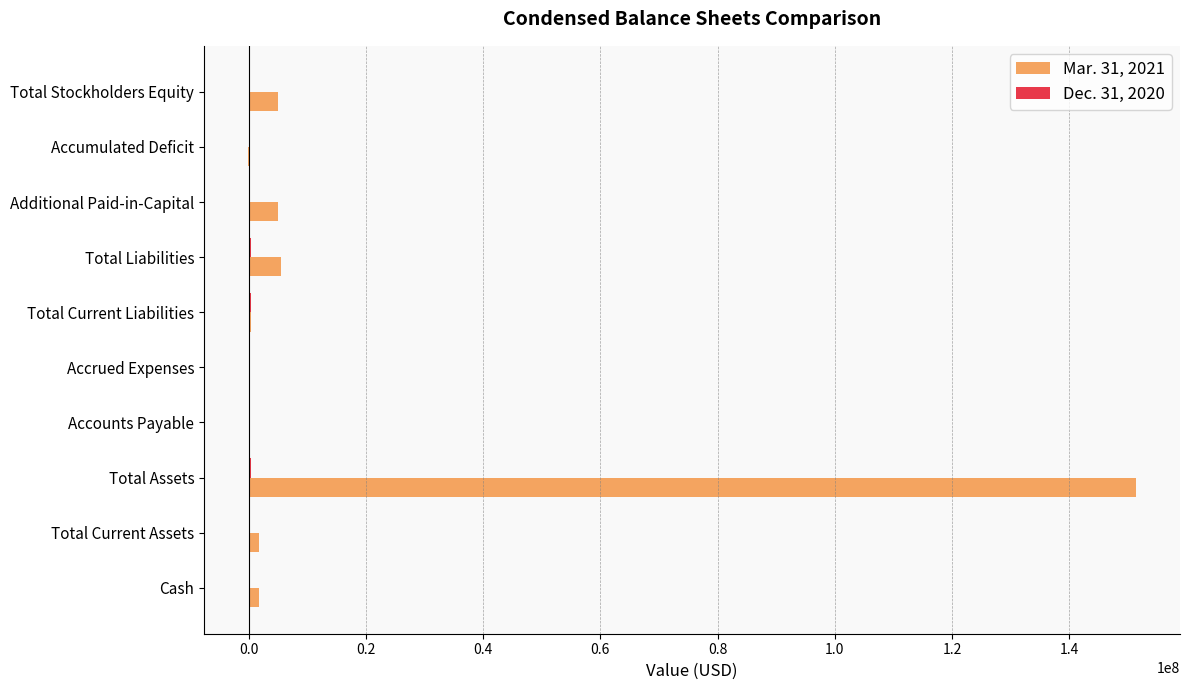

At which category is the sum across all series the highest?

Total Assets